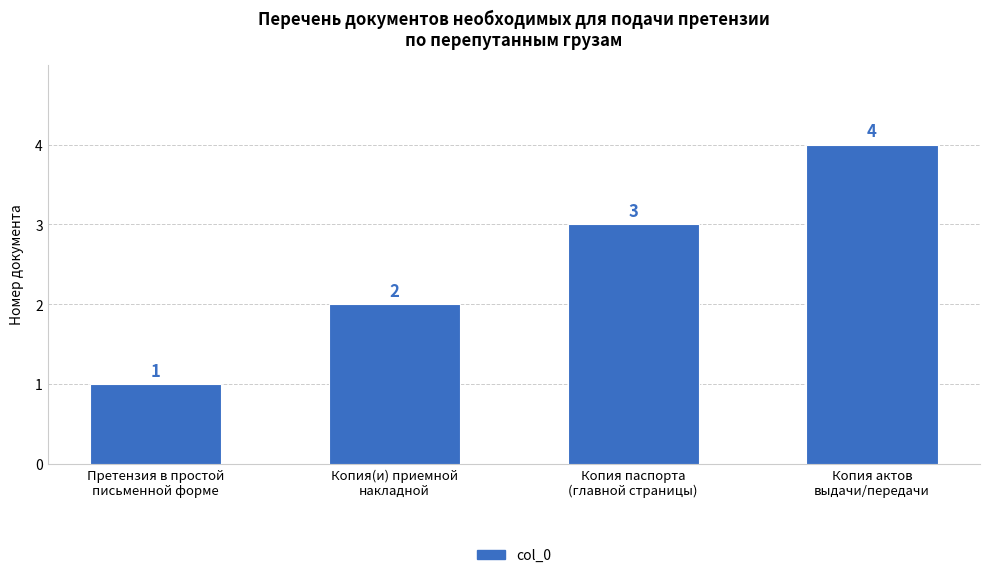

Are the bars grouped side by side (vs. stacked)?

No